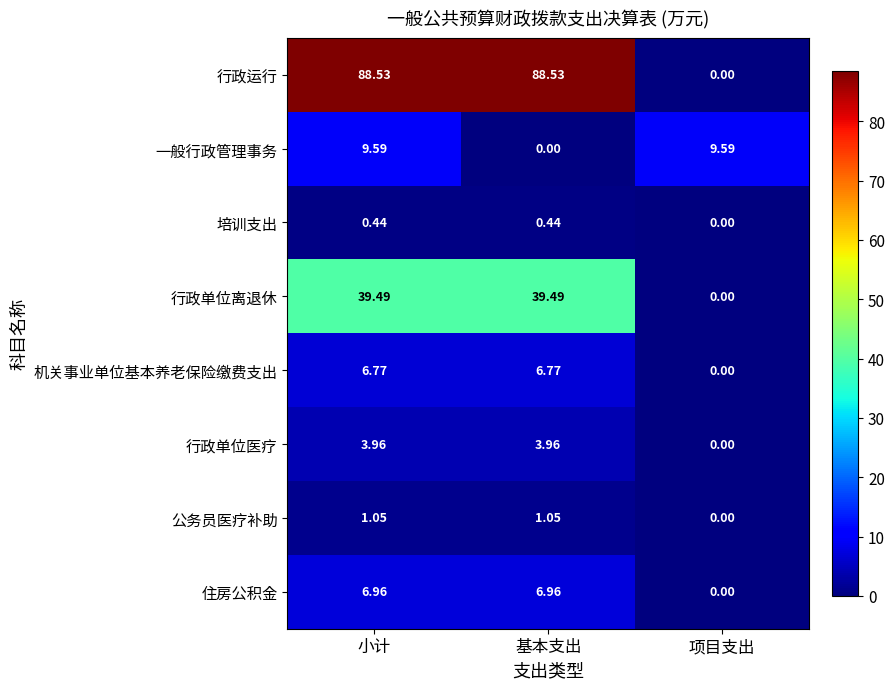

Which series has the widest spread of values?

行政运行